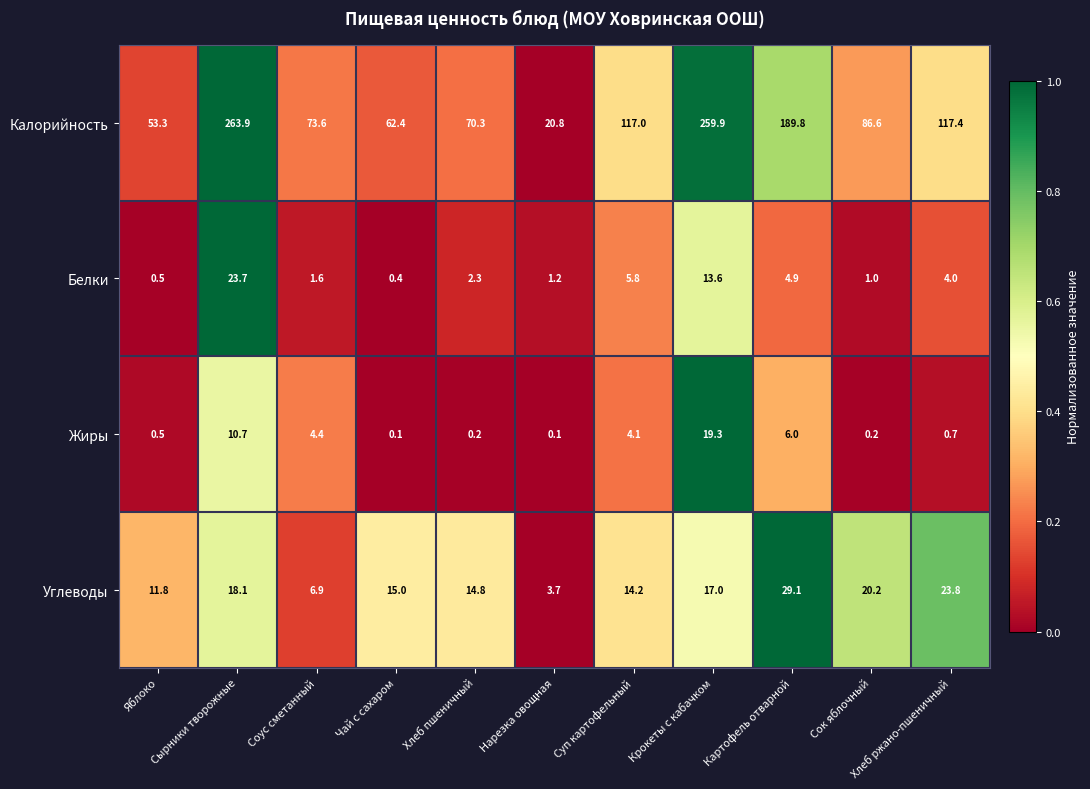

What is the sum of all Калорийность values?

1315.0